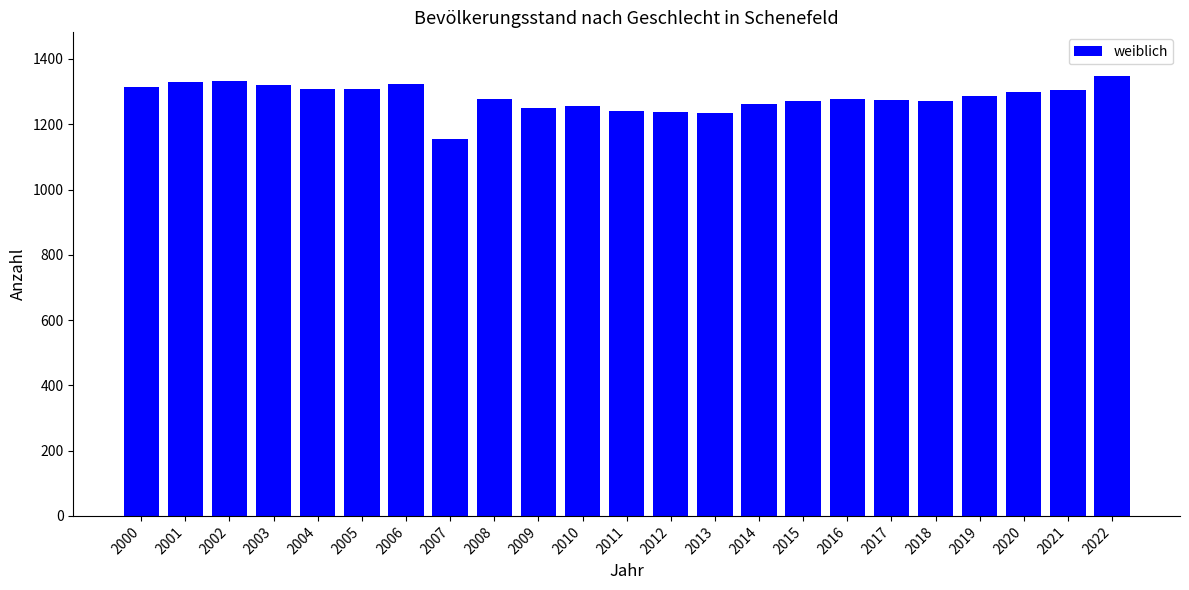

Which has a higher value, 2000 or 2008?

2000